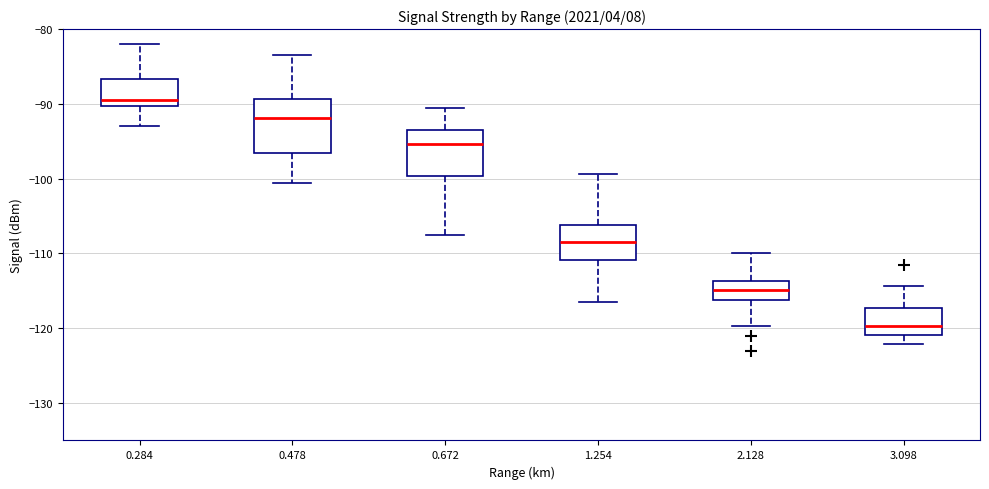

Which box has the lowest median line?

3.098